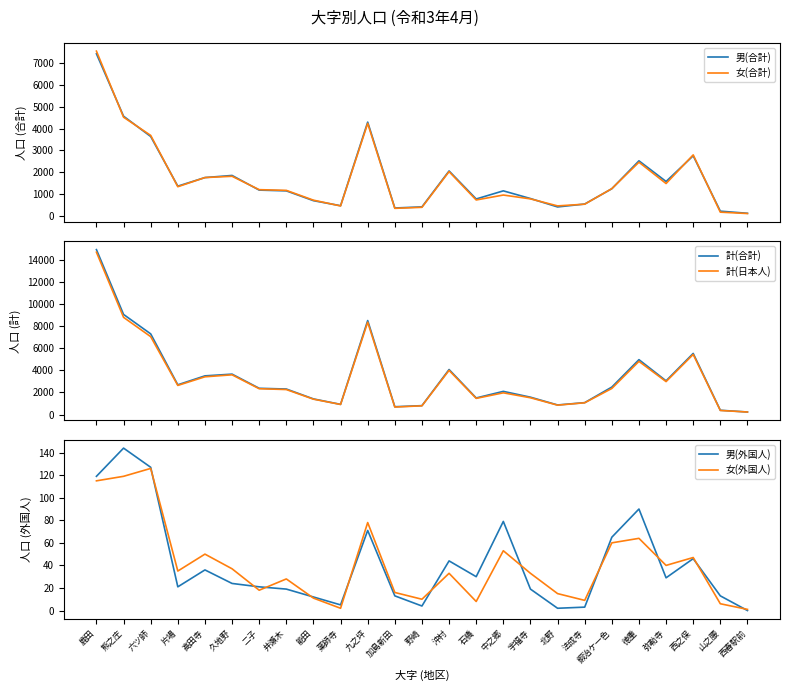

What is the difference between the 女(合計) values at 九之坪 and 高田寺?

2480